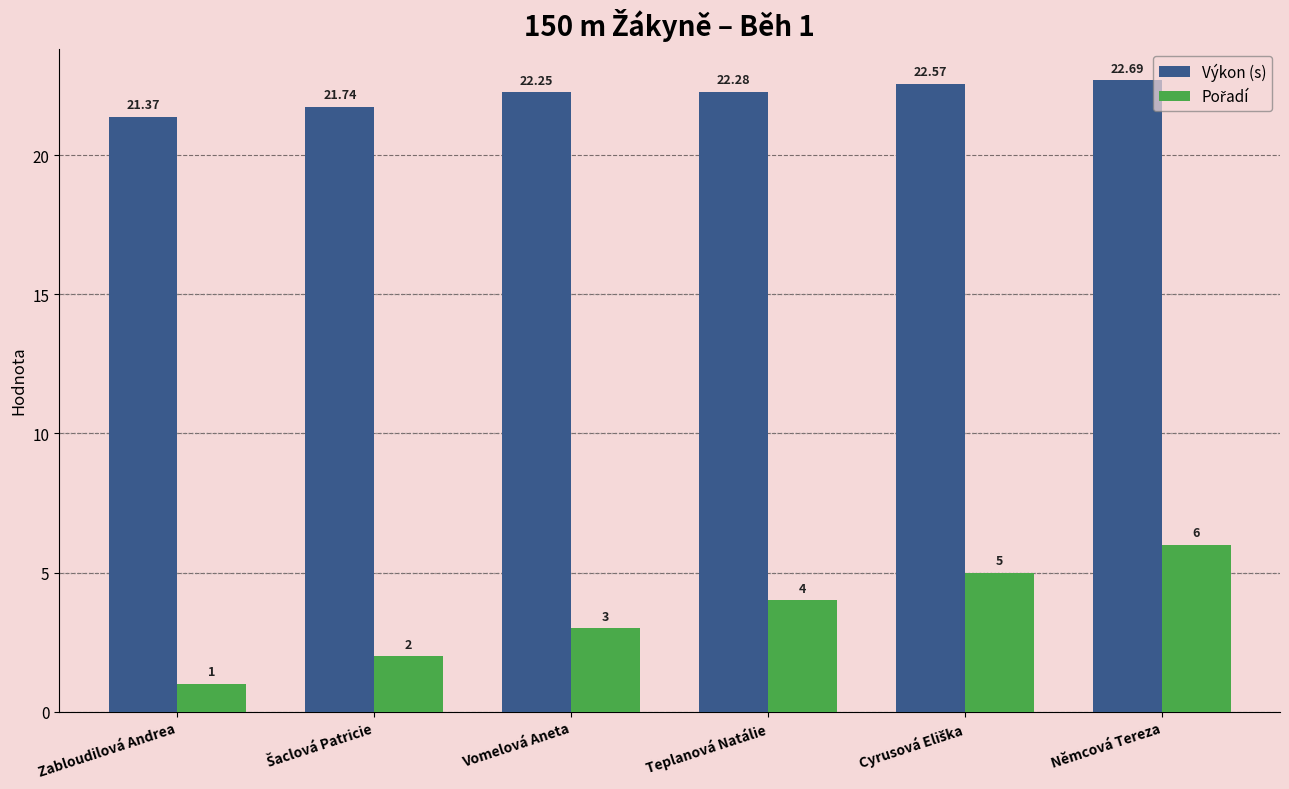

Where is Výkon (s) nearest to the value 22?

Vomelová Aneta